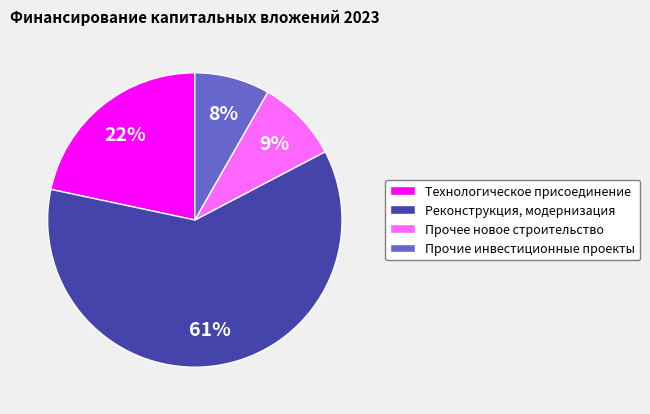

The Технологическое присоединение slice represents 32% of the pie. True or false?

False